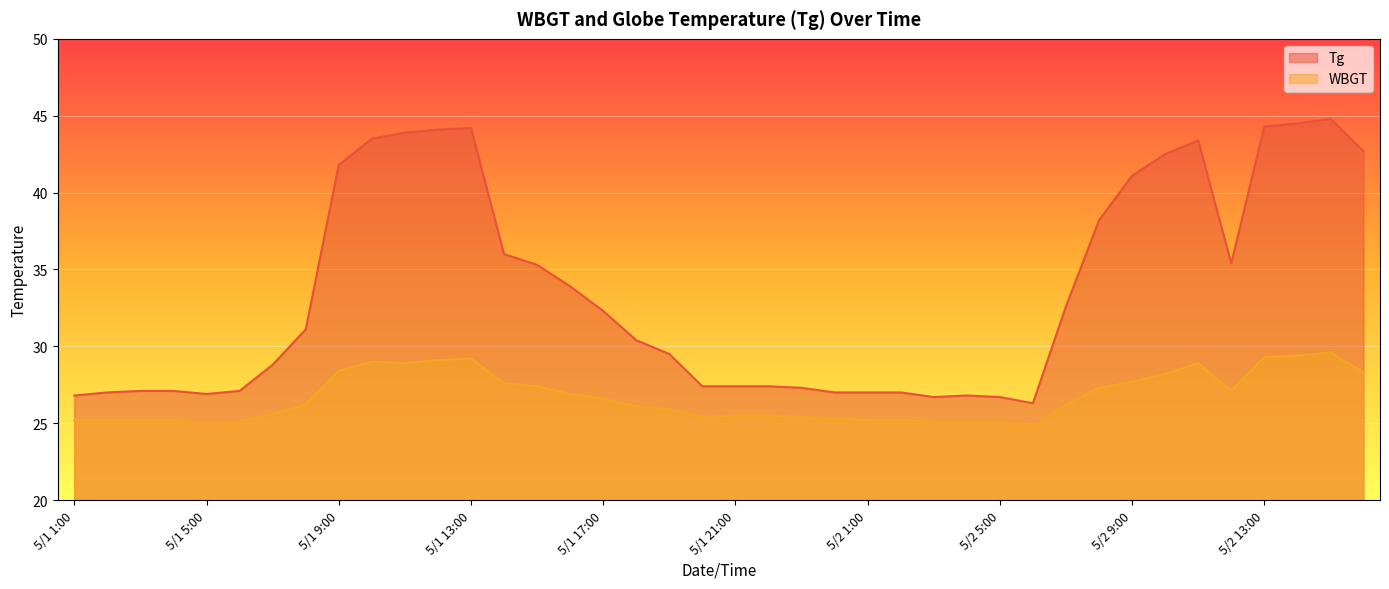

How many categories are shown in the chart?

40